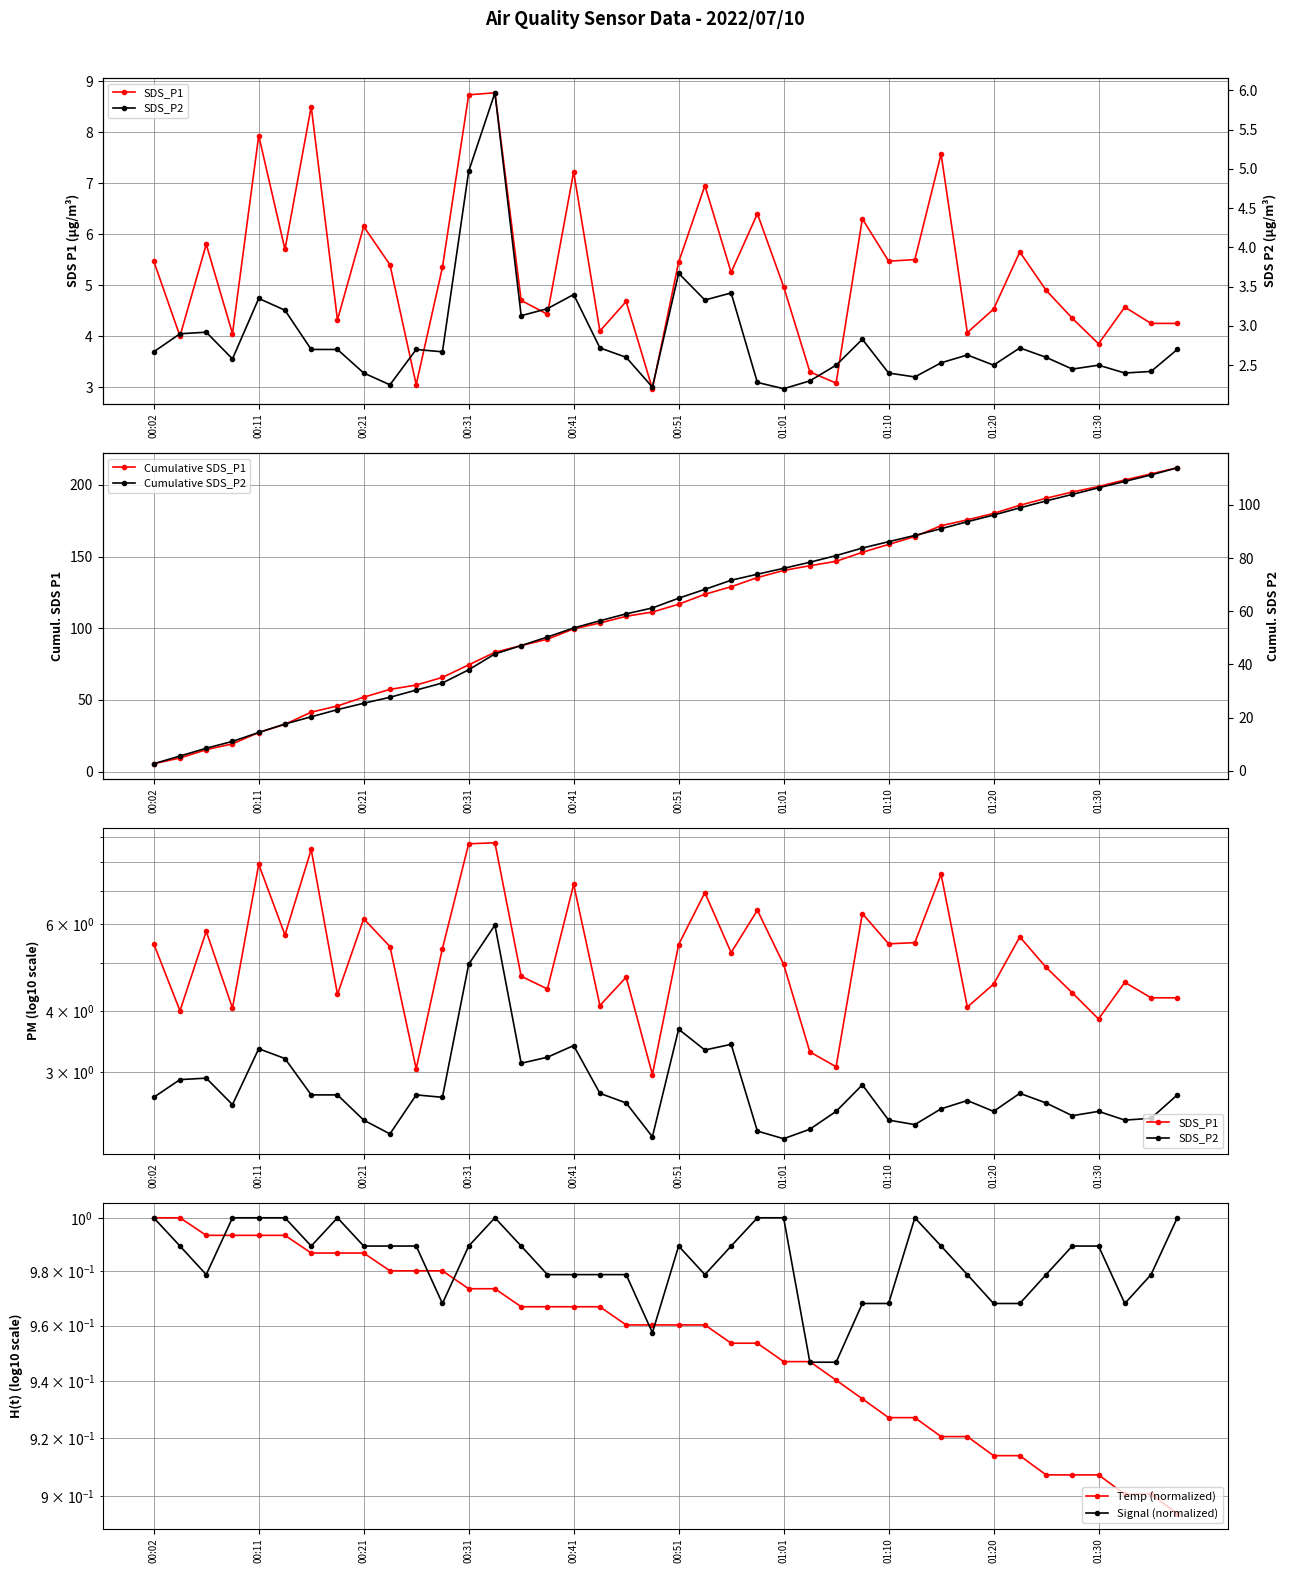

What is the value of the Cumulative SDS_P2 point at the 7th from the left?

20.3